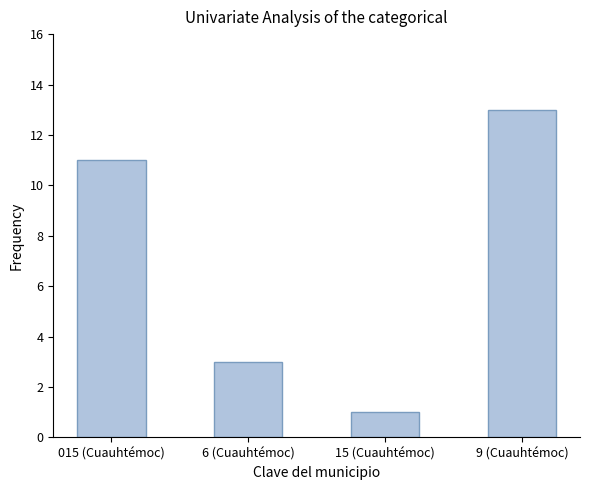

What is the value of the 2nd bar from the left?

3